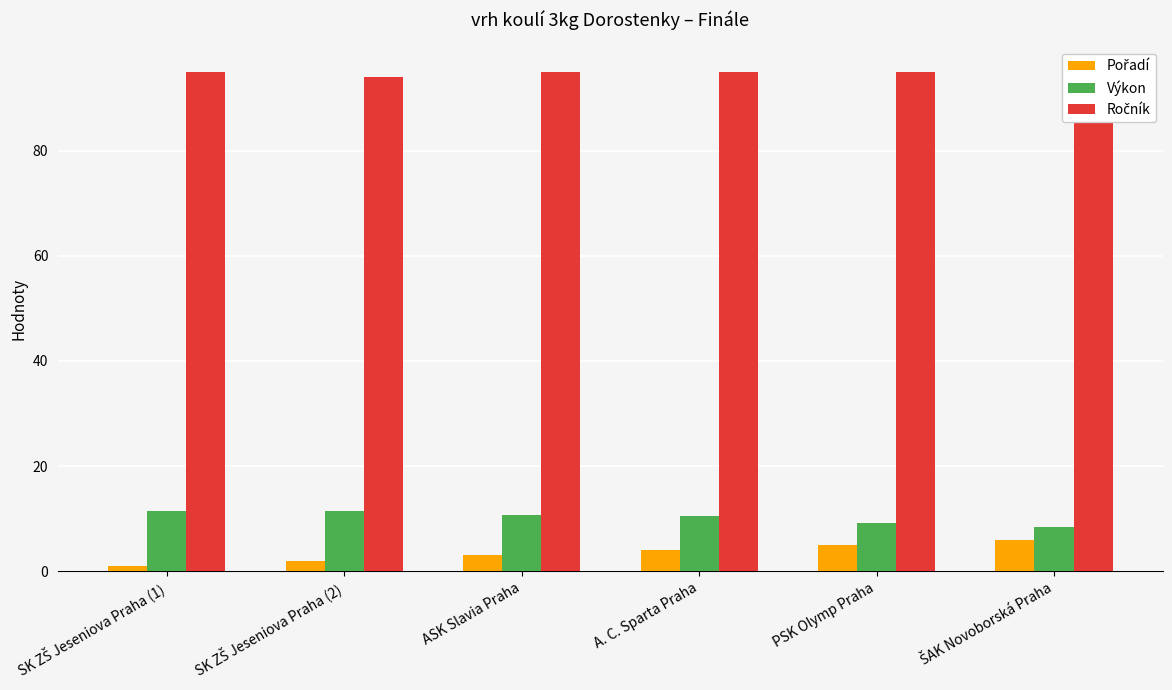

What is the average value of the Ročník series?

94.7